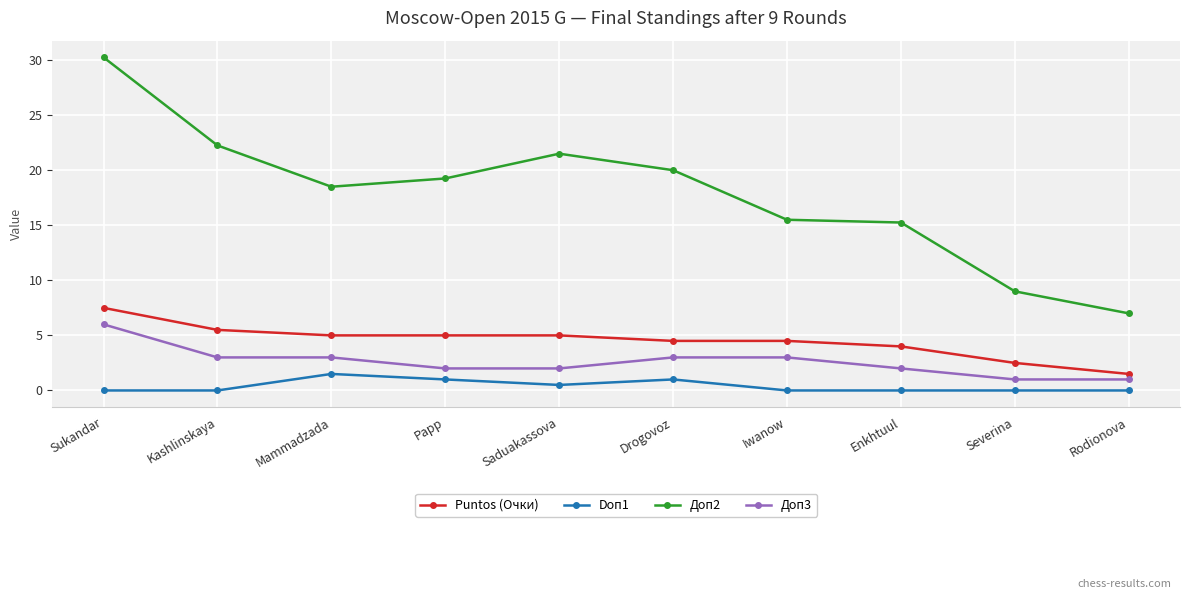

Read the Doп1 value at Papp.

1.0